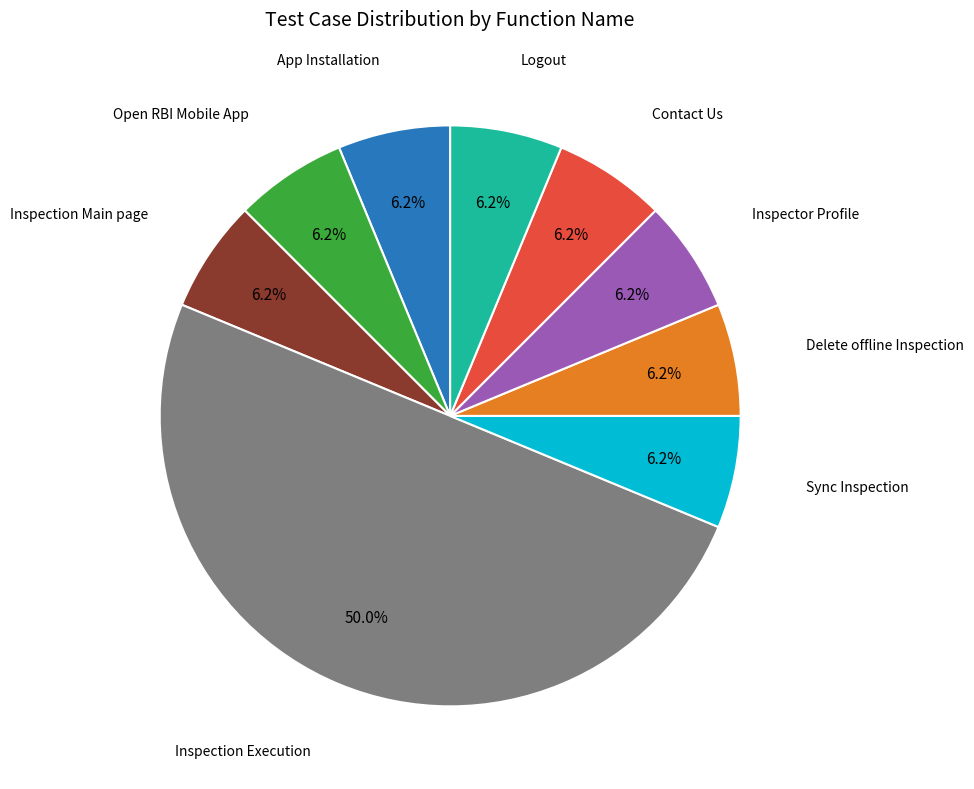

What is the largest slice in the pie chart?

Inspection Execution